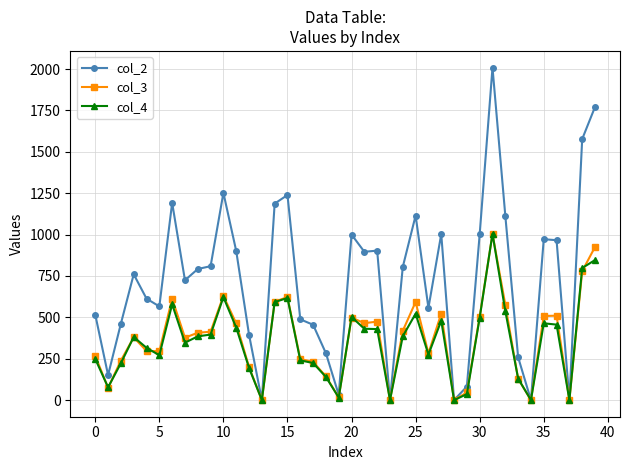

What is the value of the col_4 point at the 21st from the left?

502